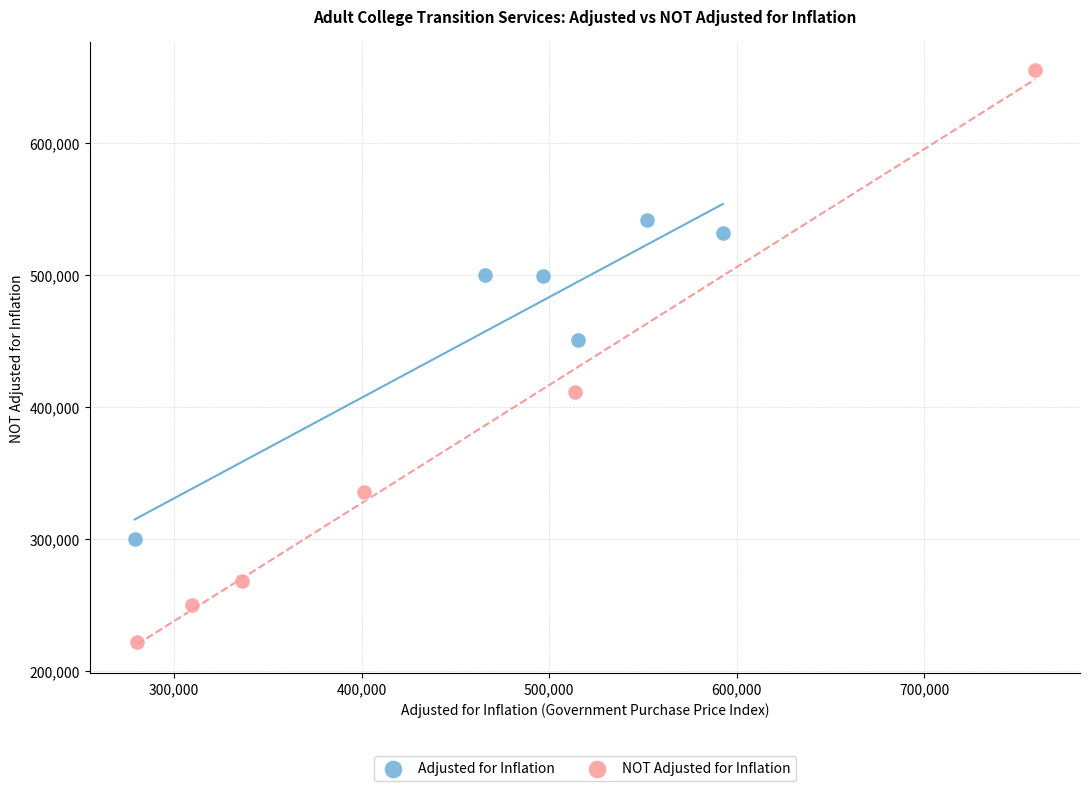

Which series reaches the minimum Y coordinate?

NOT Adjusted for Inflation